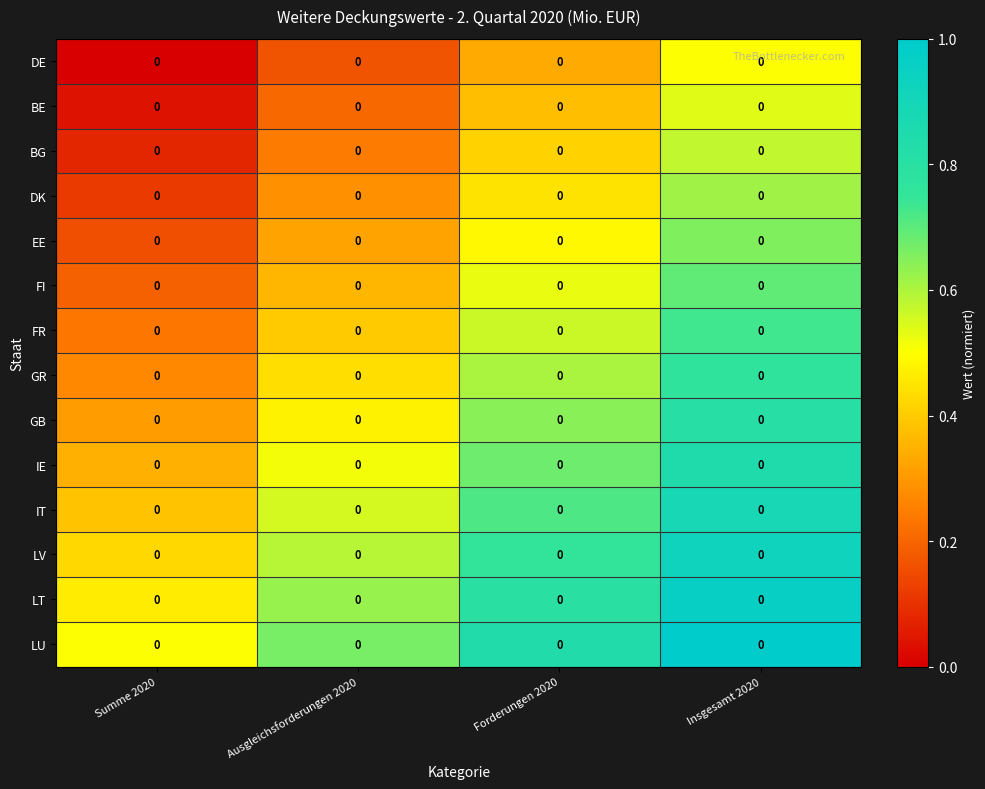

Is the value of LT at Ausgleichsforderungen 2020 greater than the value of IE at Forderungen 2020?

No